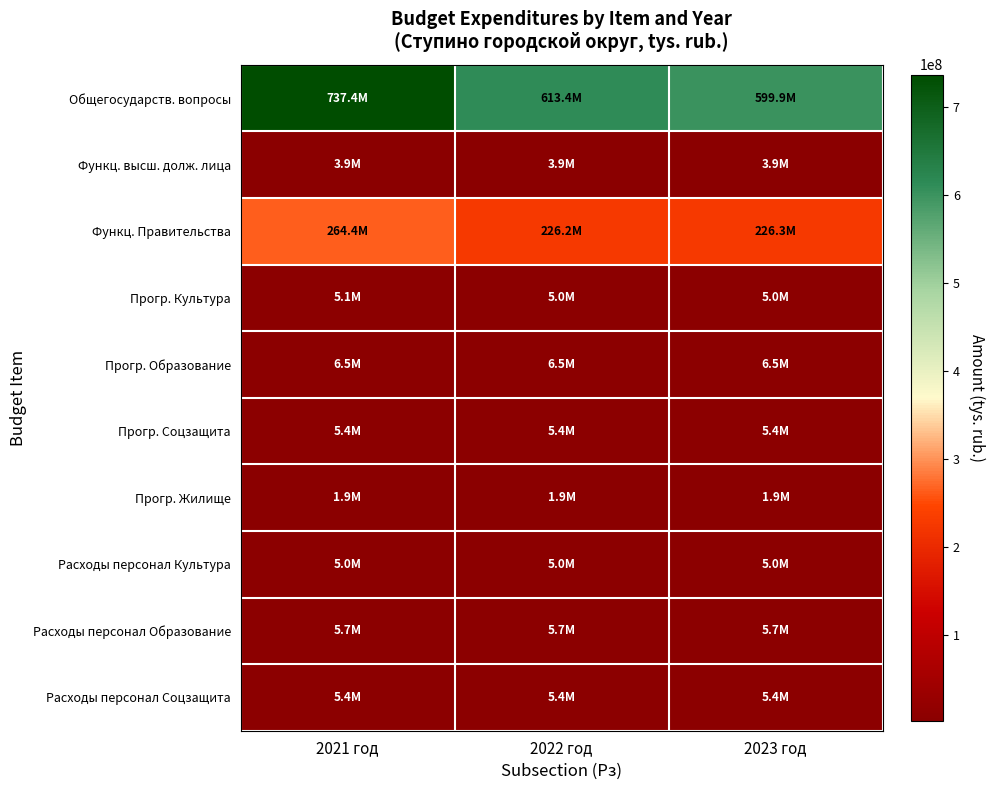

Which series has the widest spread of values?

Общегосударств. вопросы